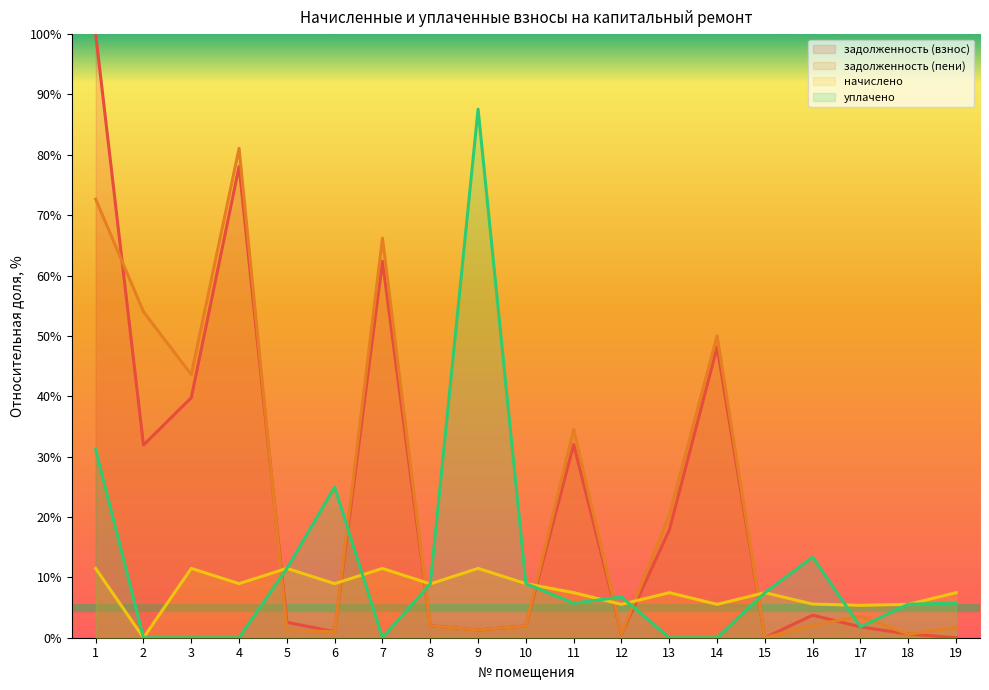

How many values in the задолженность (пени) series are below 2?

9